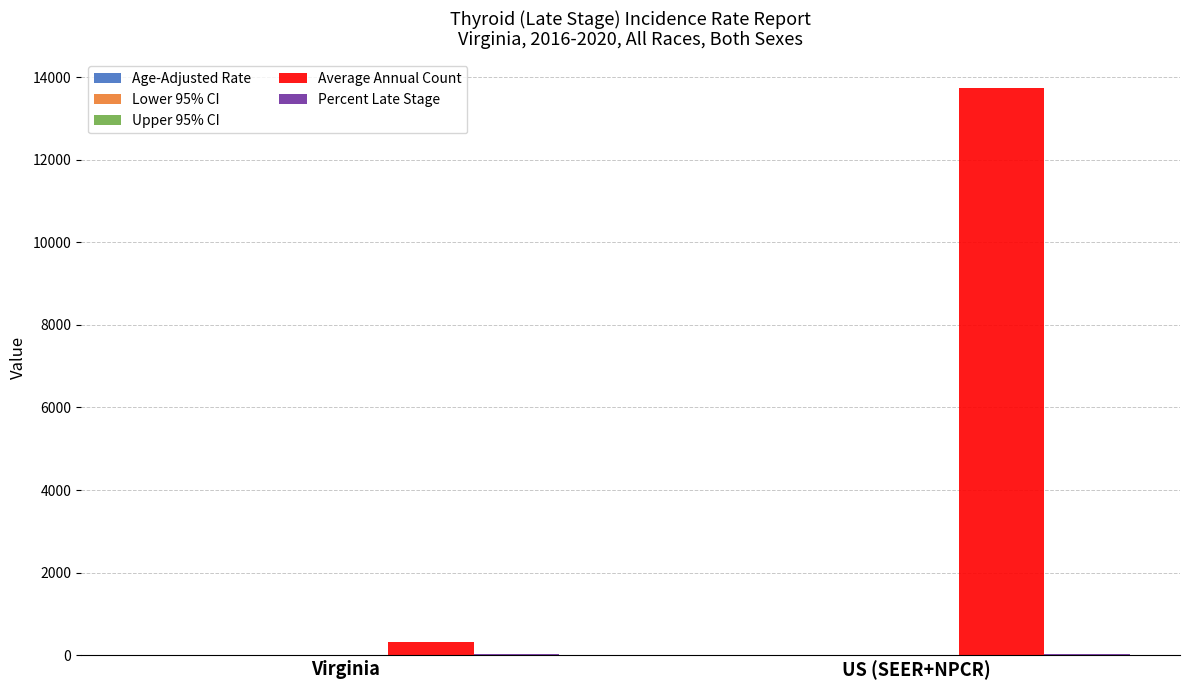

How many distinct data groups are displayed?

5